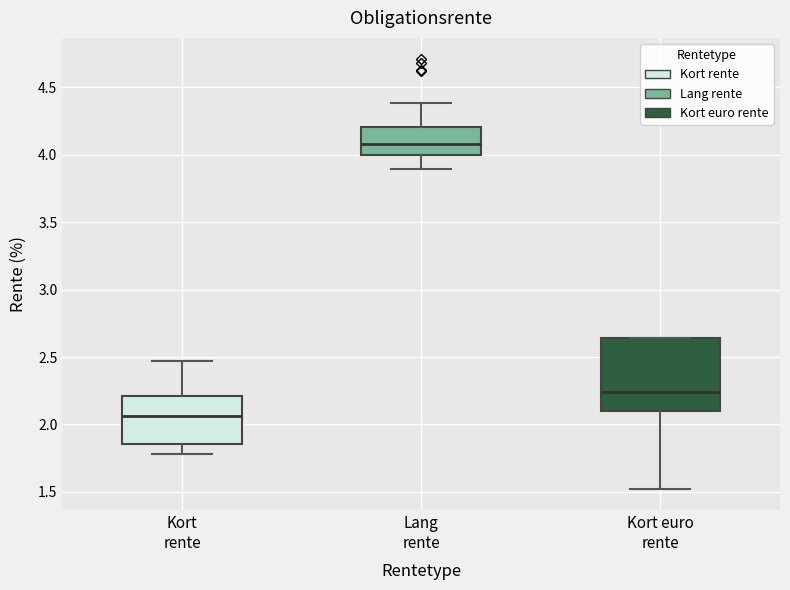

Which box's median line is the highest?

Lang rente